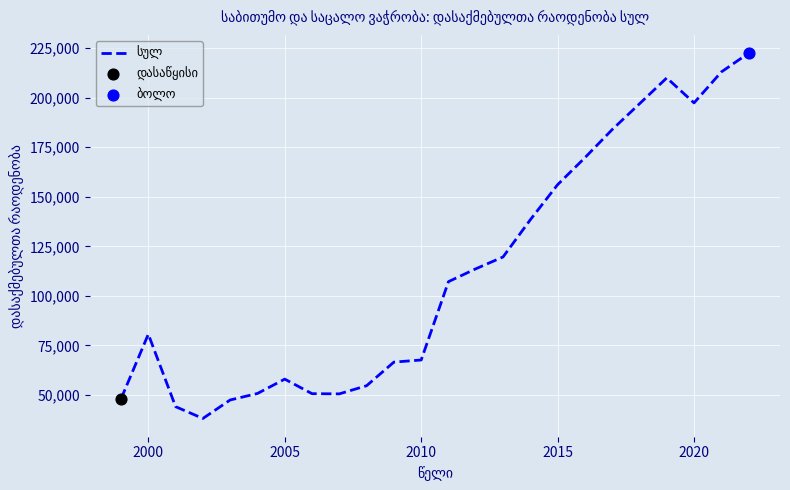

What is the difference between the maximum and minimum values?

184241